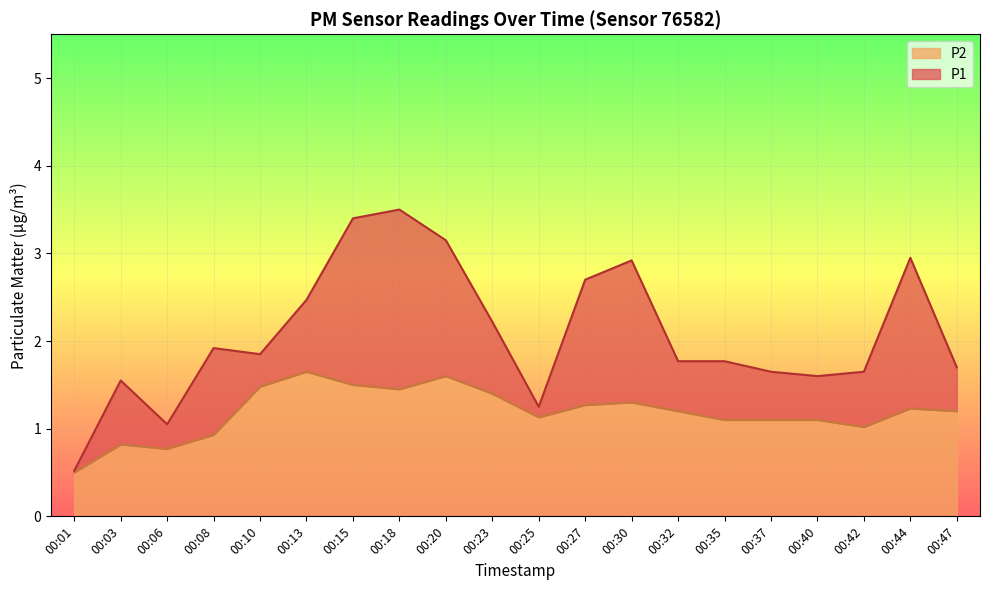

True or false: P1 and P2 intersect in this chart.

False